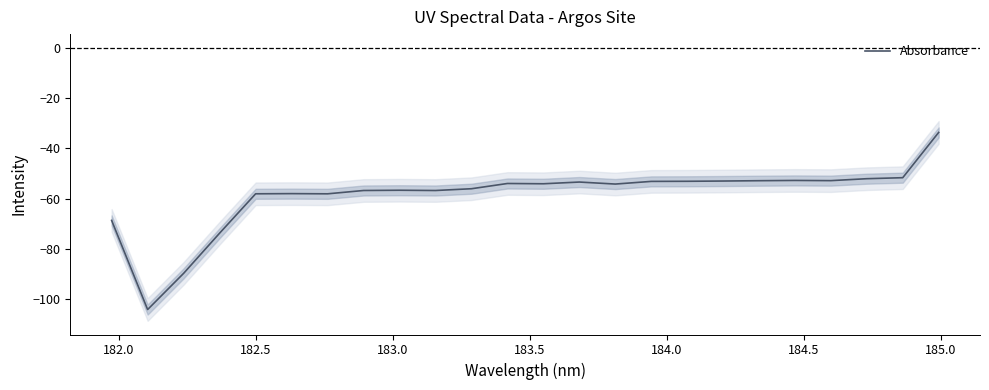

What is the highest value of the Absorbance series?

-33.7